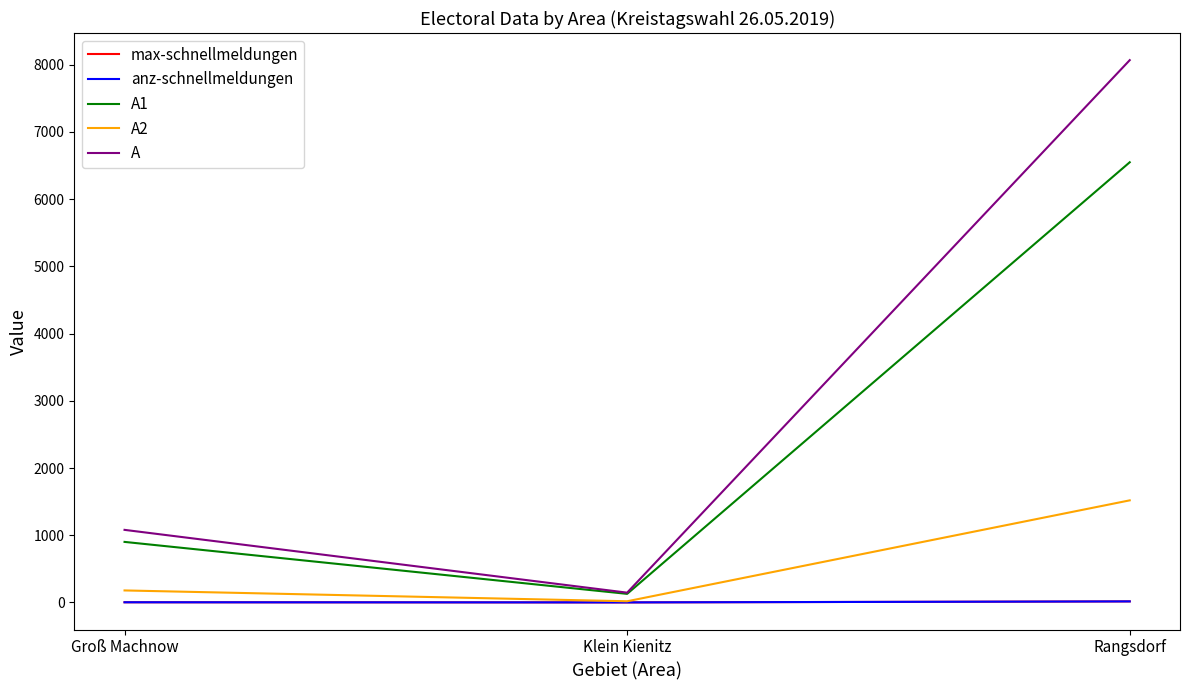

Which series changed the most between Groß Machnow and Klein Kienitz?

A